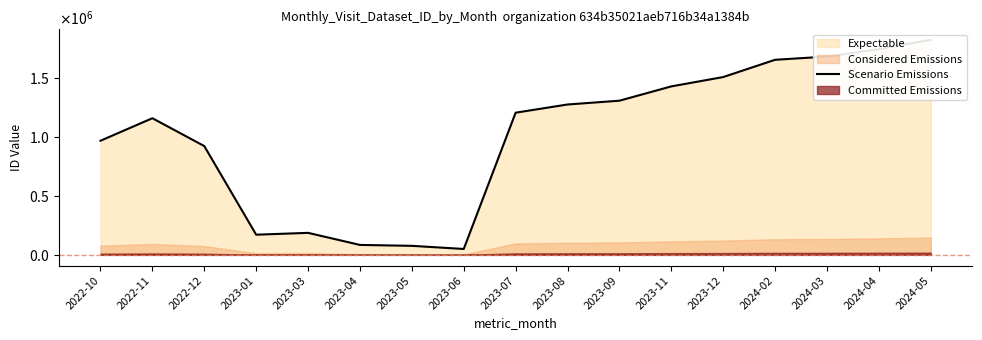

What is the greatest value displayed?

1821660